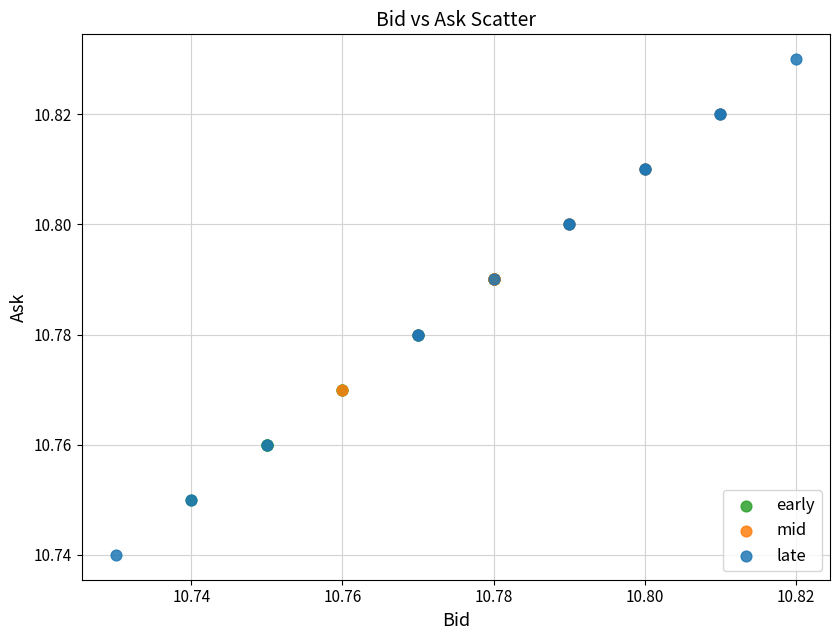

Which series contains the lowest Y value?

late